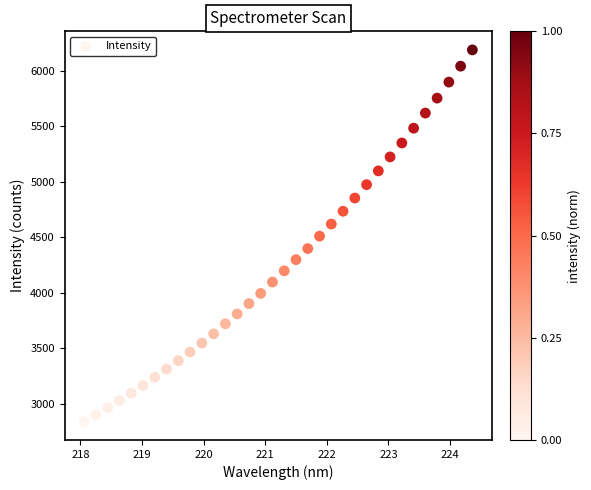

What is the range of Y values (max minus min)?

3349.8